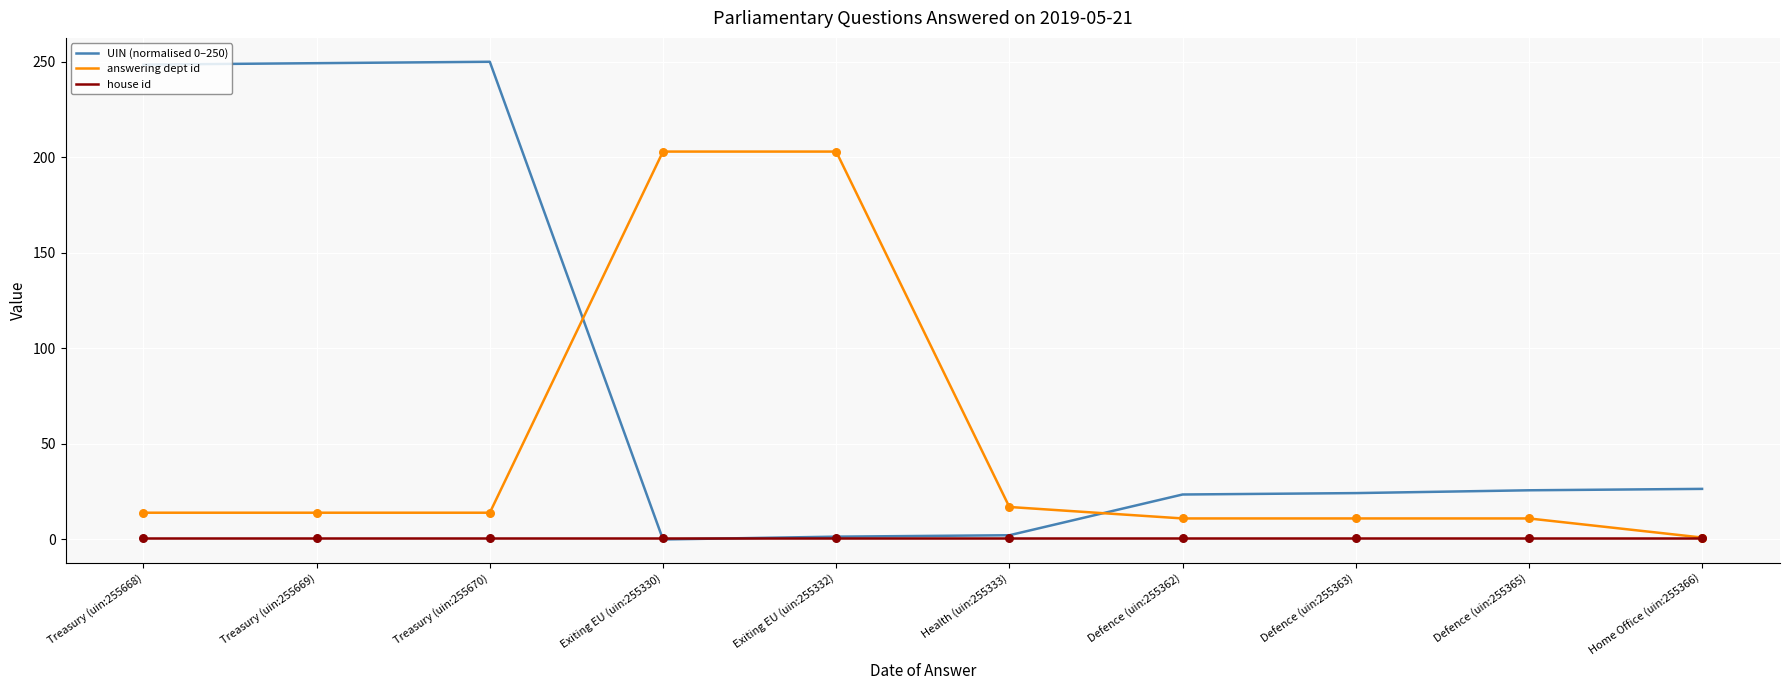

At how many categories does at least one series exceed 14?

10